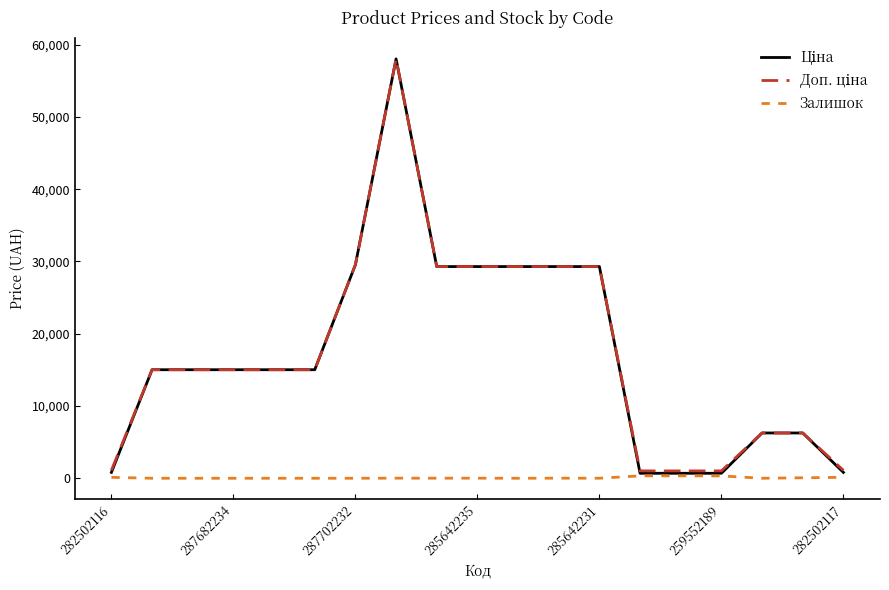

How many lines are shown in the chart?

3